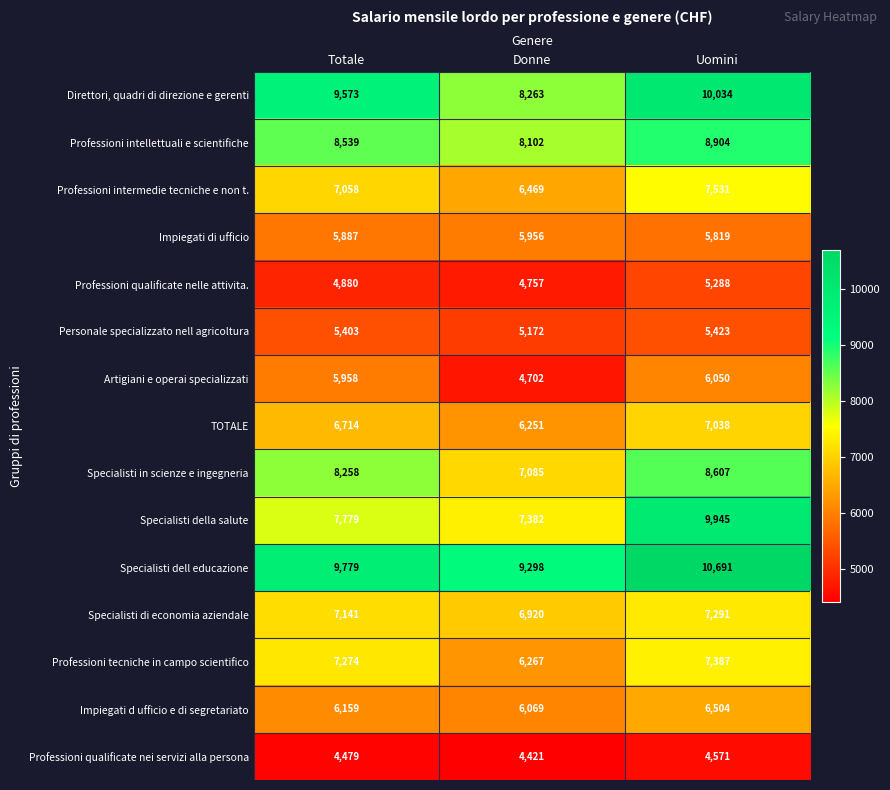

Which category has the lowest value across all series?

Donne